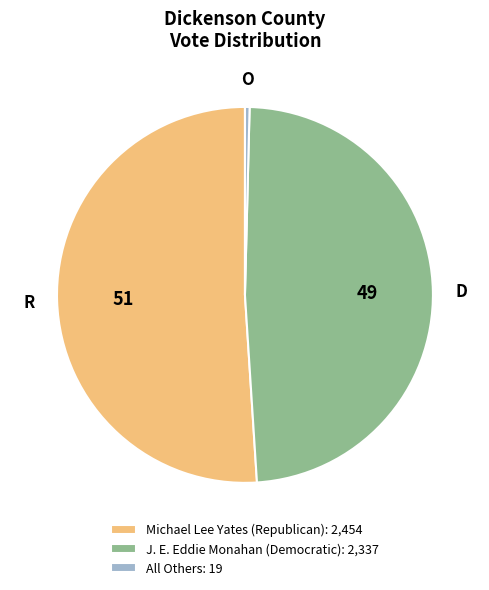

Combined, do Michael Lee Yates (Republican) and J. E. Eddie Monahan (Democratic) account for over 50%?

Yes